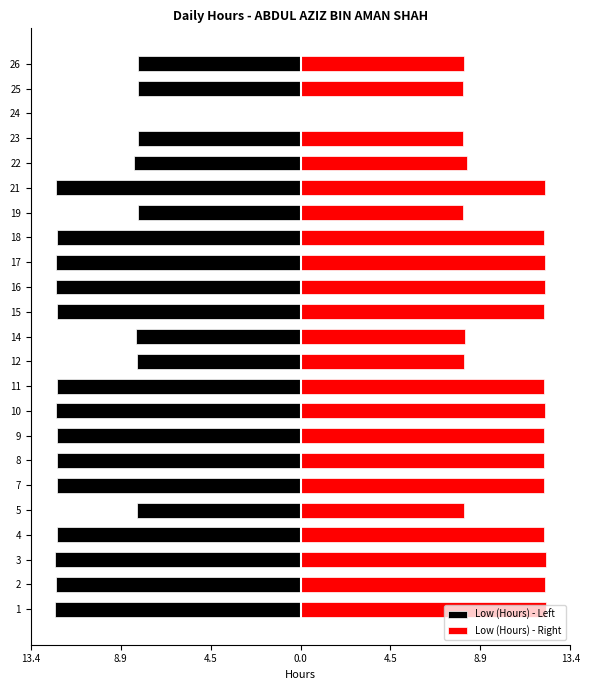

What is the value of the Low (Hours) - Right bar at the 17th from the left?

8.1